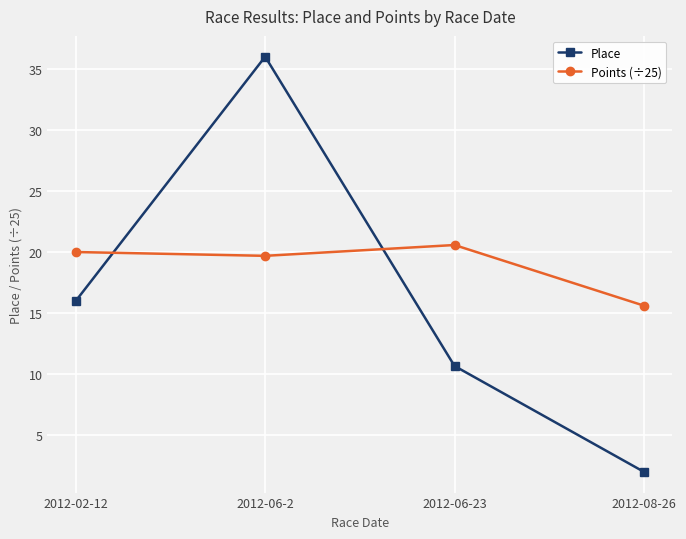

What is the maximum value shown in the chart?

36.0